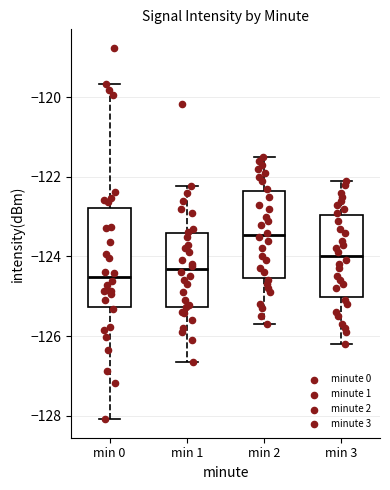

Reading left to right, read every box against the y-axis: the position of its median line, the range the box covers, and the ends of its whiskers. The values are not printed on the chart, so give them approximately, as read against the axis.

min 0: median -124.6, box -125.2 to -122.8, whiskers -128.0 to -119.6
min 1: median -124.4, box -125.2 to -123.4, whiskers -126.6 to -122.2
min 2: median -123.4, box -124.6 to -122.4, whiskers -125.6 to -121.4
min 3: median -124.0, box -125.0 to -123.0, whiskers -126.2 to -122.0